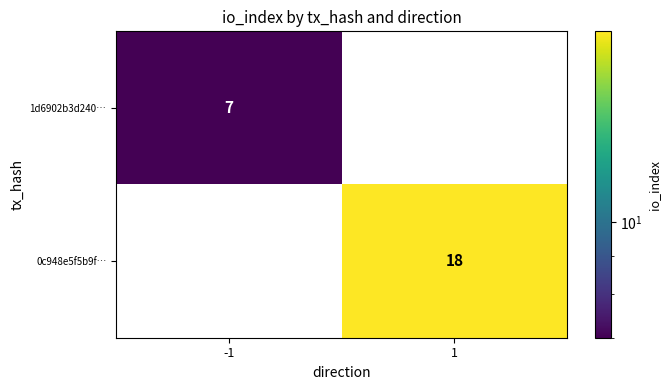

True or false: 1d6902b3d240… has a value of -4 at 1.

False